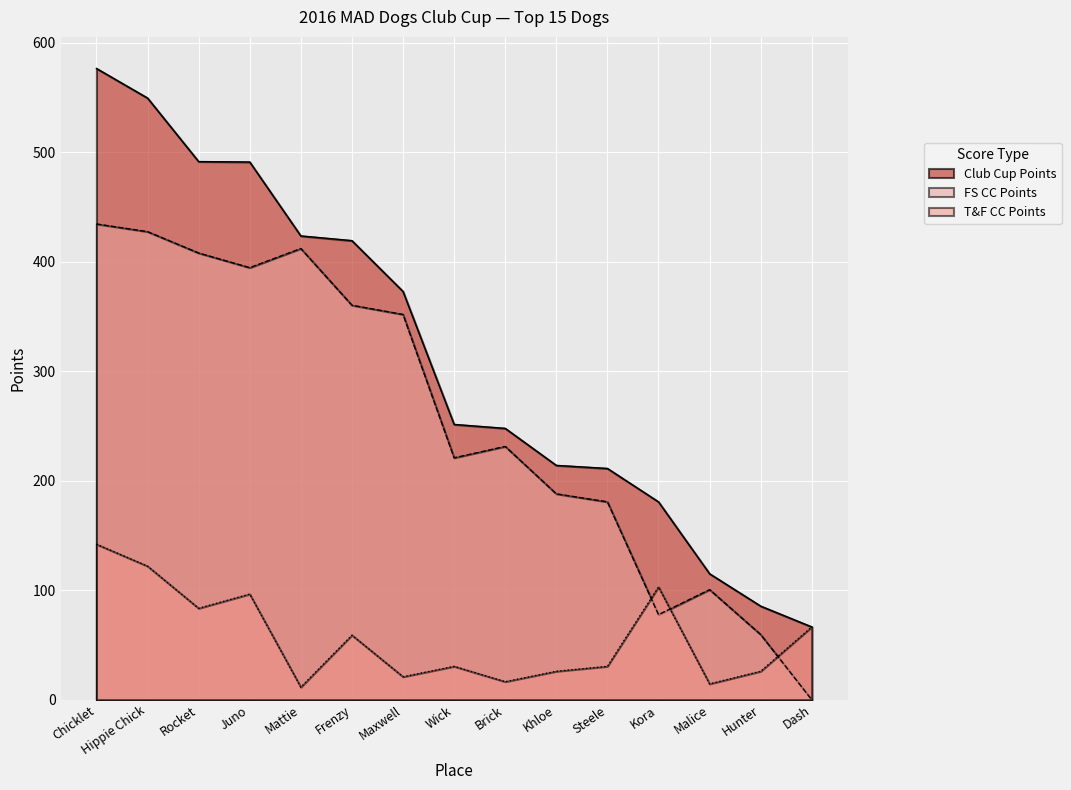

At which category does FS CC Points reach its first local valley?

Juno